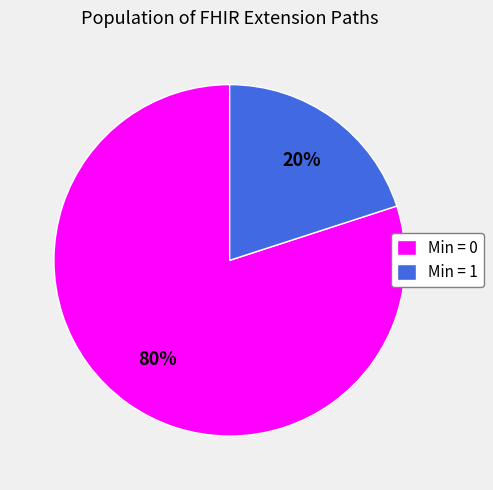

Approximately how many times larger is the value at Min = 0 compared to Min = 1?

4.0